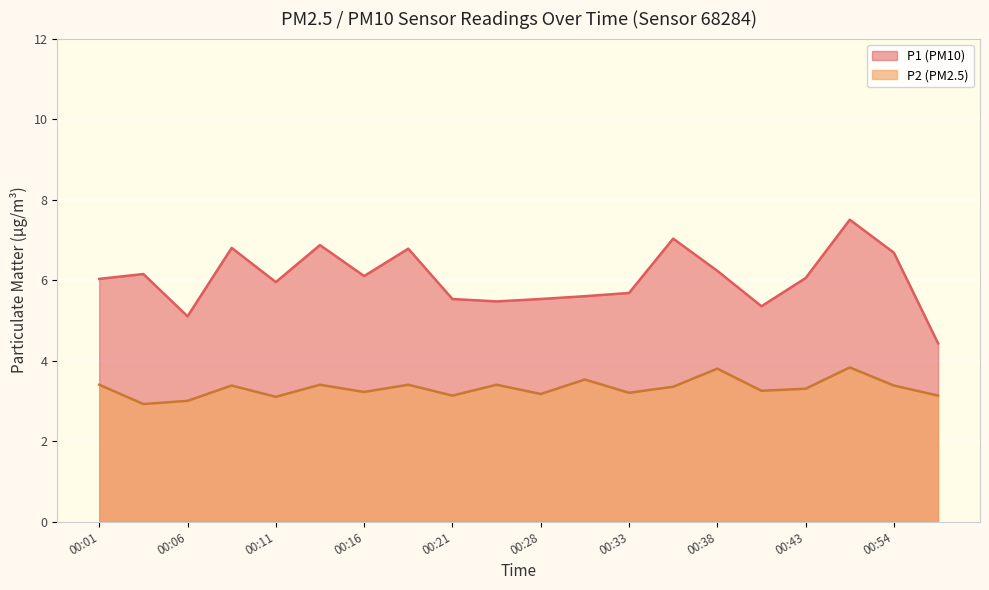

What is the sum of the P2 values at 00:11 and 00:51?

6.9